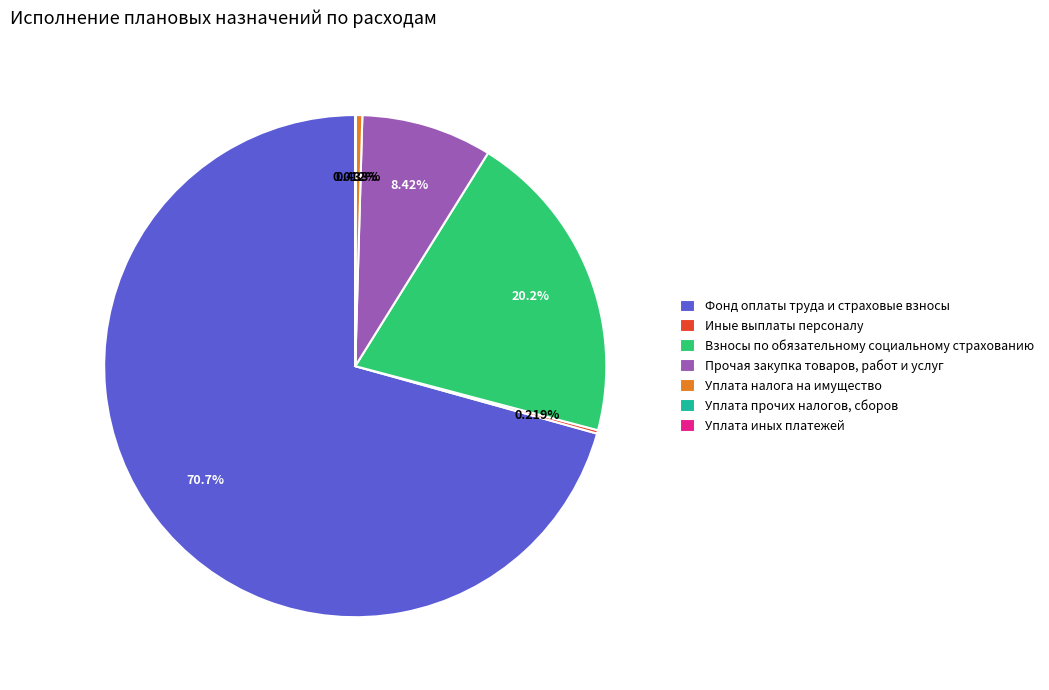

Approximately how many times larger is the value at Фонд оплаты труда и страховые взносы compared to Уплата налога на имущество?

163.1